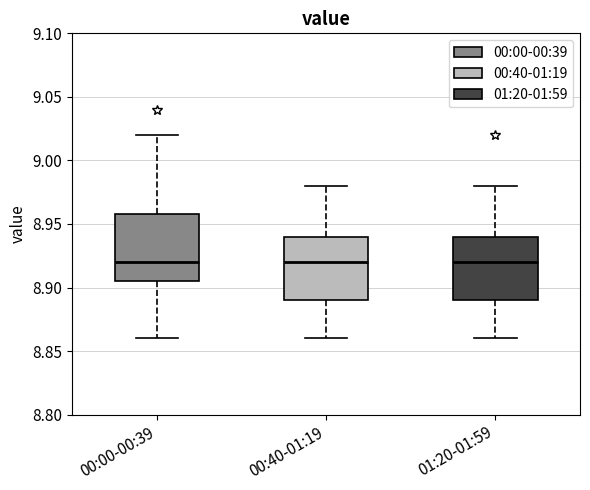

Reading left to right, read every box against the y-axis: the position of its median line, the range the box covers, and the ends of its whiskers. The values are not printed on the chart, so give them approximately, as read against the axis.

00:00-00:39: median 8.920, box 8.905 to 8.960, whiskers 8.860 to 9.020
00:40-01:19: median 8.920, box 8.890 to 8.940, whiskers 8.860 to 8.980
01:20-01:59: median 8.920, box 8.890 to 8.940, whiskers 8.860 to 8.980